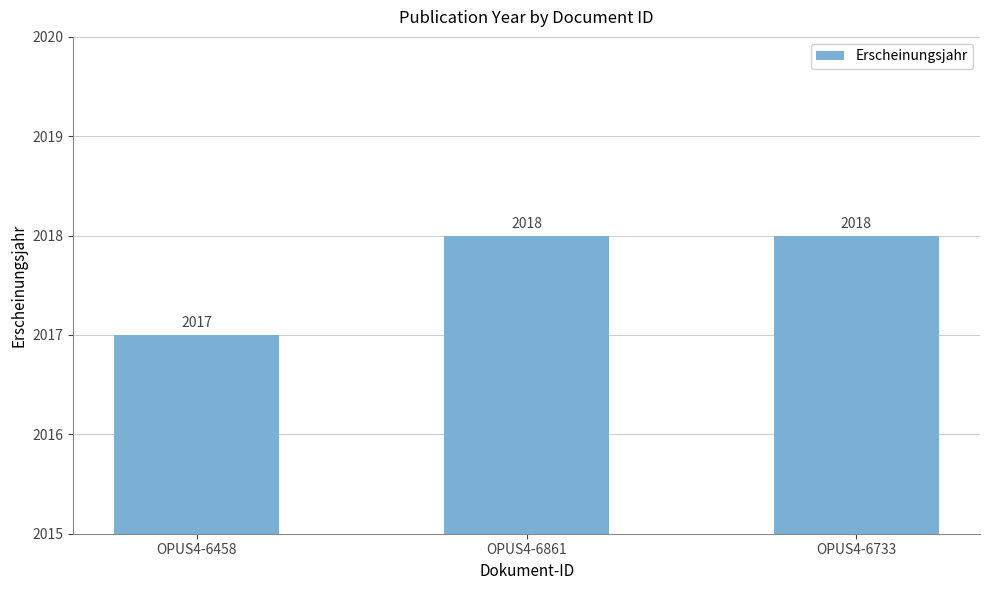

What is the label of the 2nd bar from the right?

OPUS4-6861